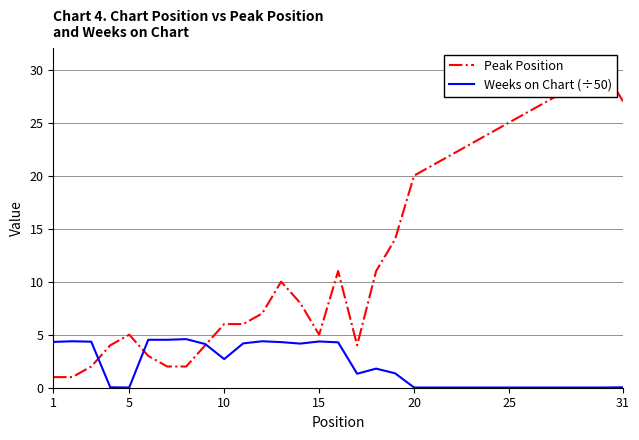

Read the Weeks on Chart (÷50) value at 10.

2.7